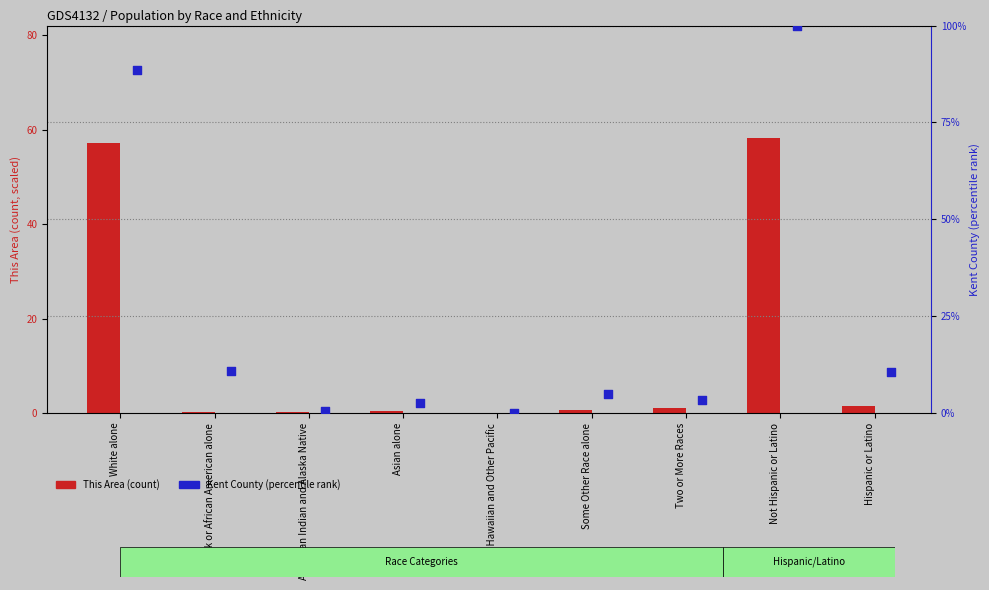

What are all the series names shown in the legend?

This Area, Kent County